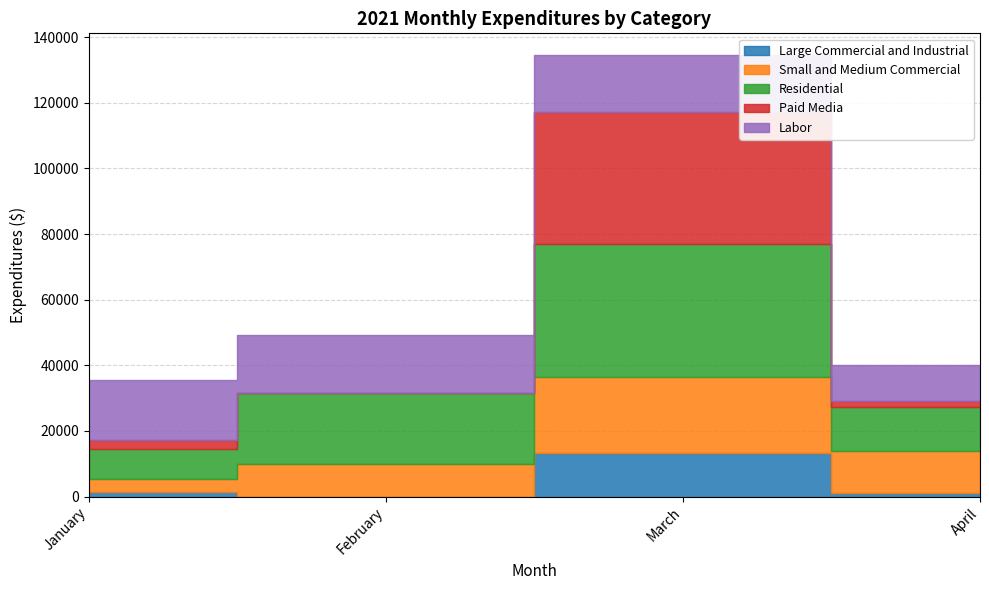

Which series has the widest spread of values?

Paid Media